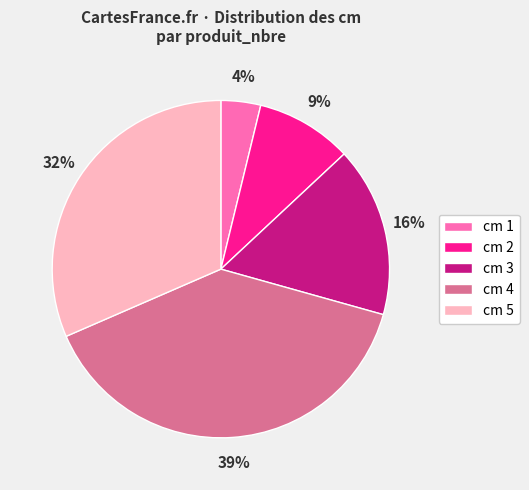

Combined, do cm 3 and cm 2 account for over 50%?

No